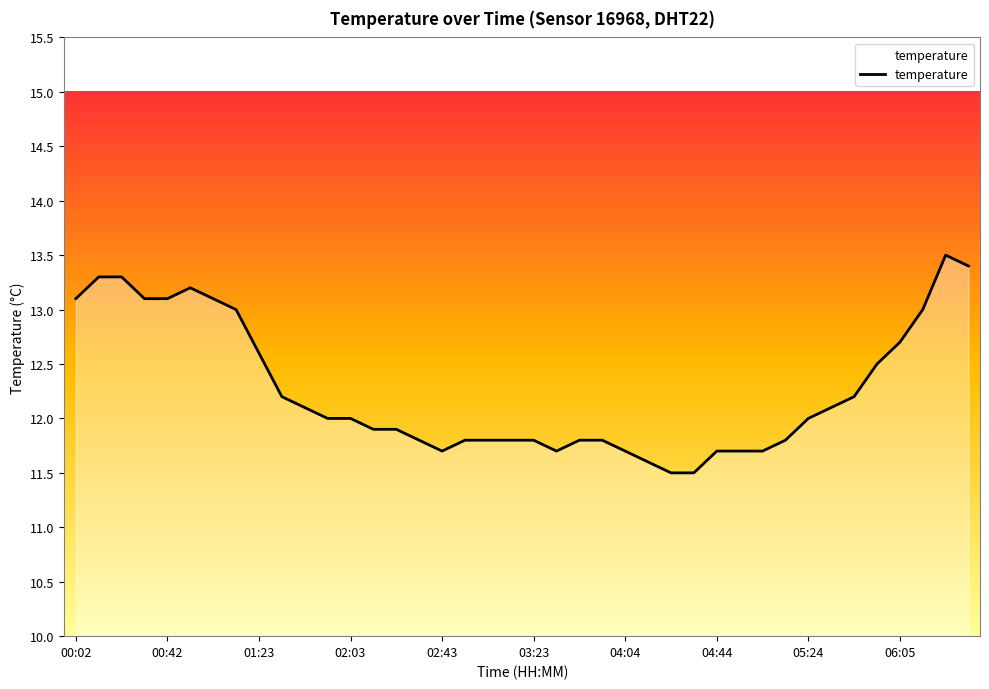

What is the smallest value displayed?

11.5